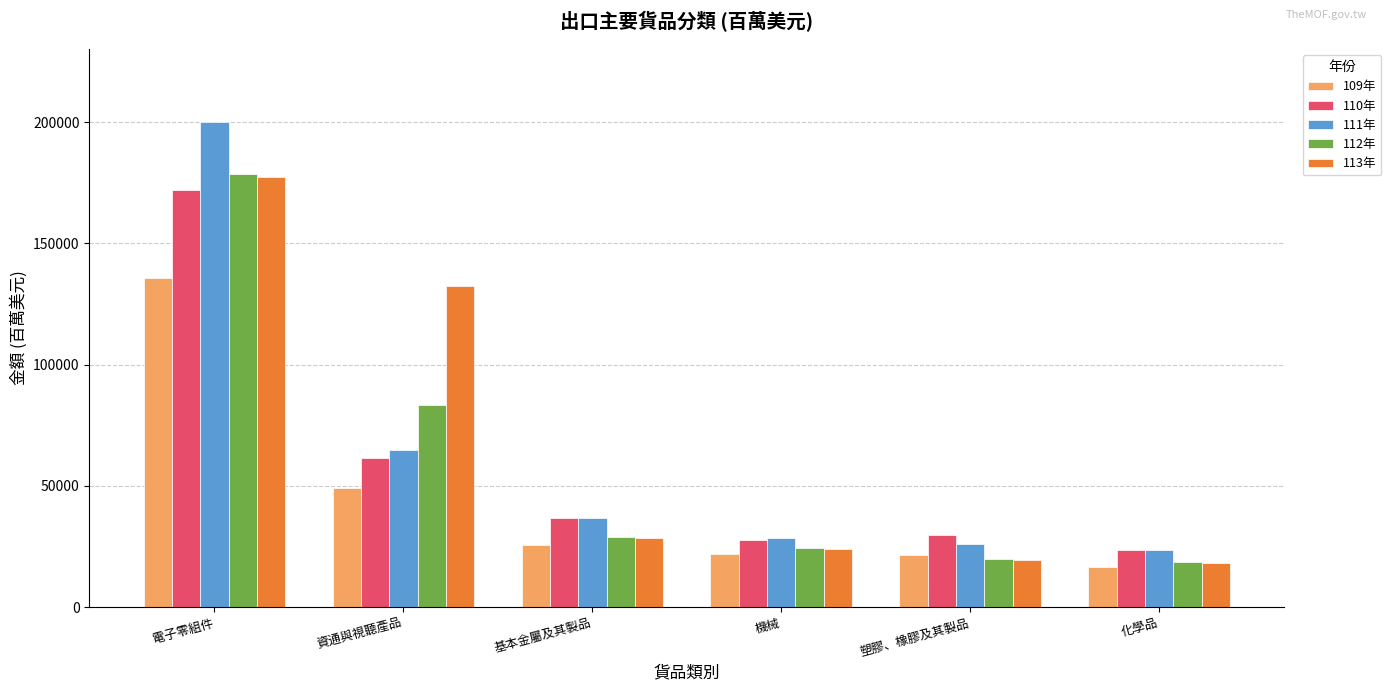

What is the total value across all series at 基本金屬及其製品?

156426.9